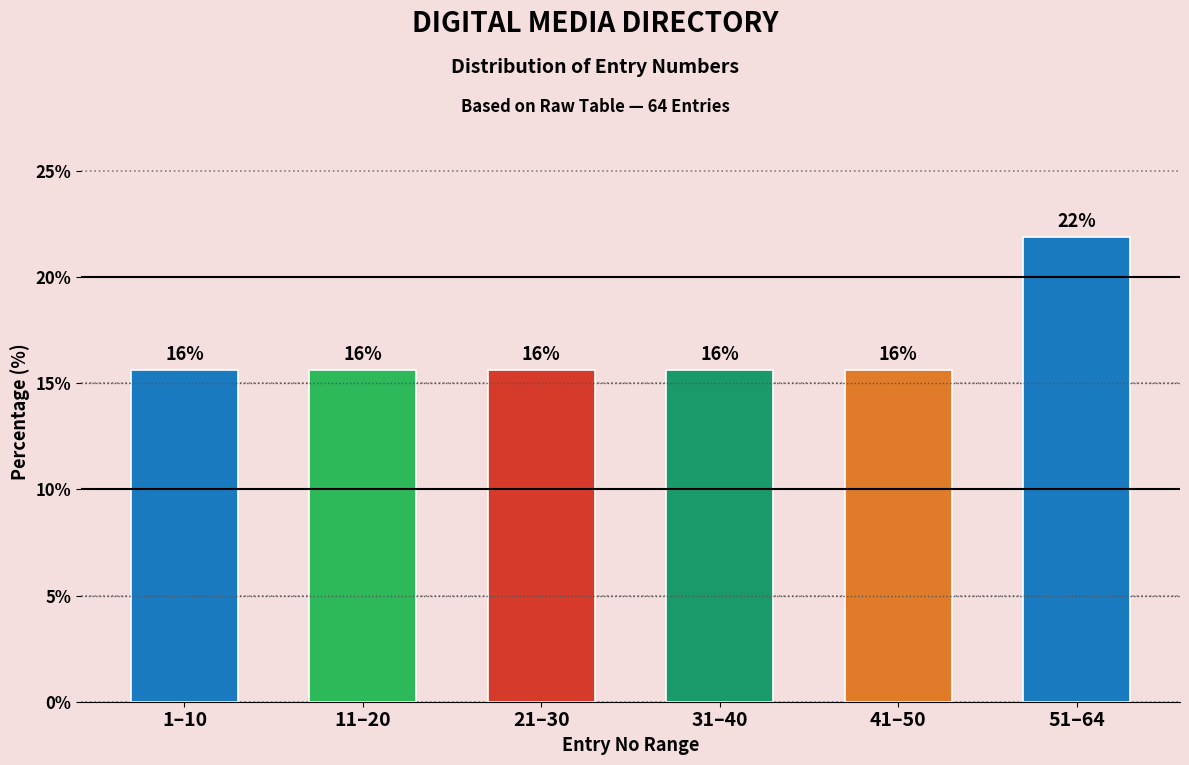

How many bars are there in total?

6